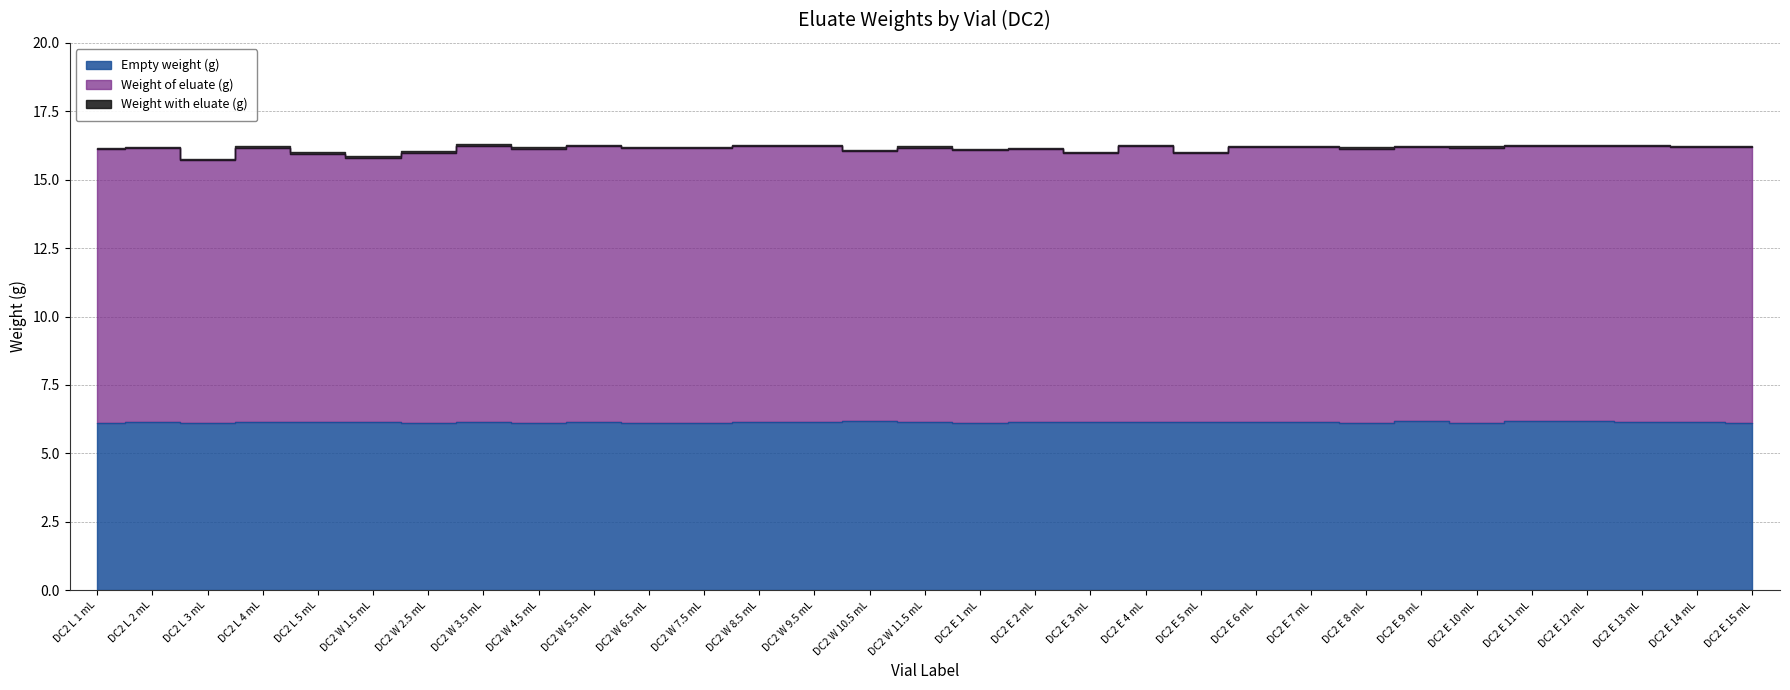

Which series has the largest range (max minus min)?

Weight of eluate (g)